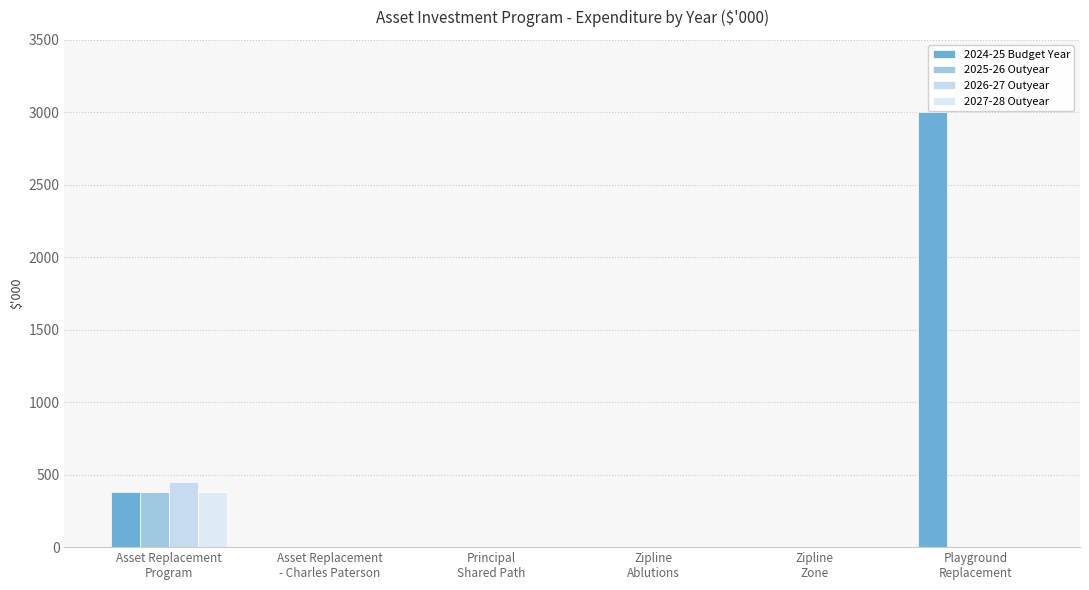

Which has a higher value, Zipline
Ablutions or Asset Replacement
- Charles Paterson?

Zipline
Ablutions